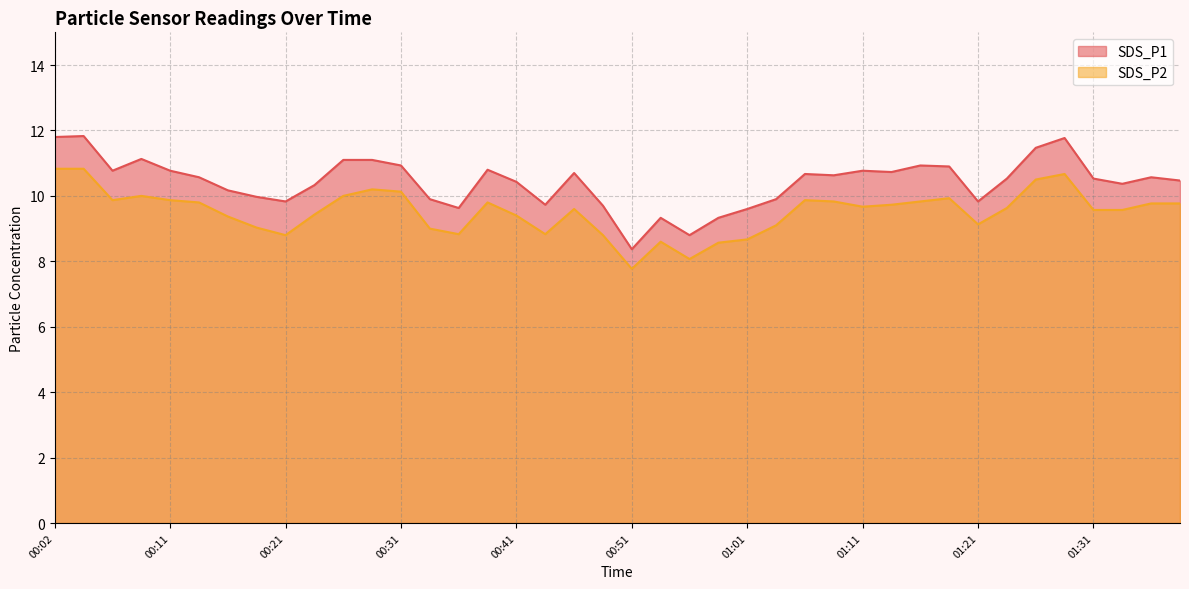

True or false: SDS_P2 has more than 1 interior local peaks.

True